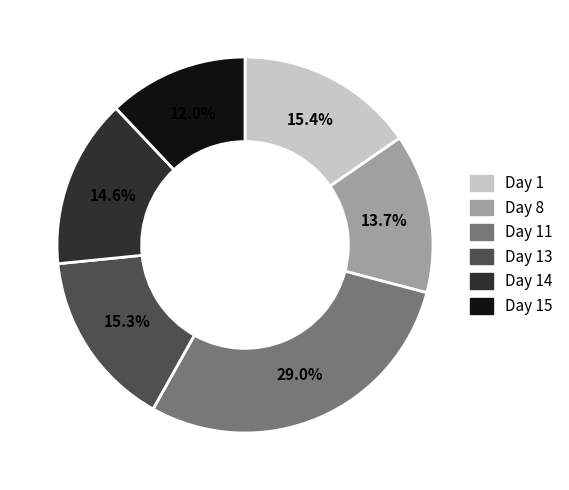

Count the number of slices in the pie.

6